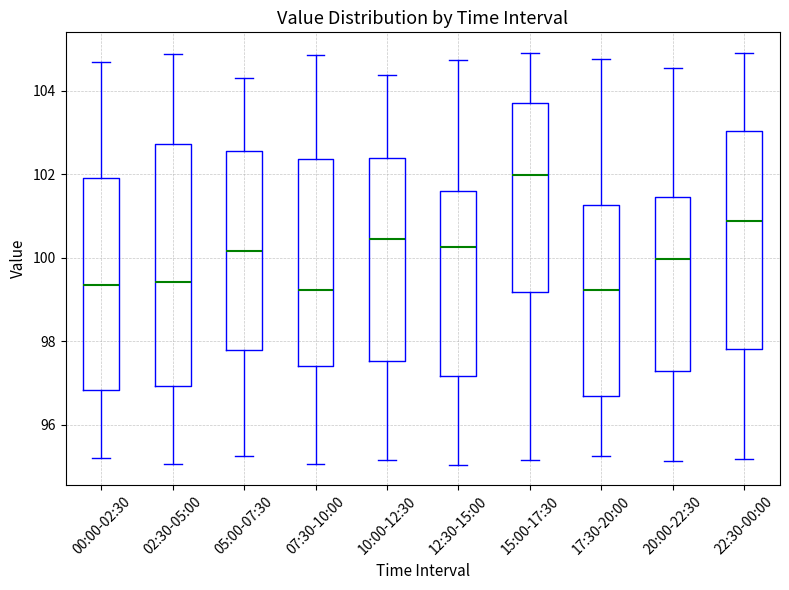

Comparing the boxes themselves (not the whiskers), which one is the tallest?

02:30-05:00